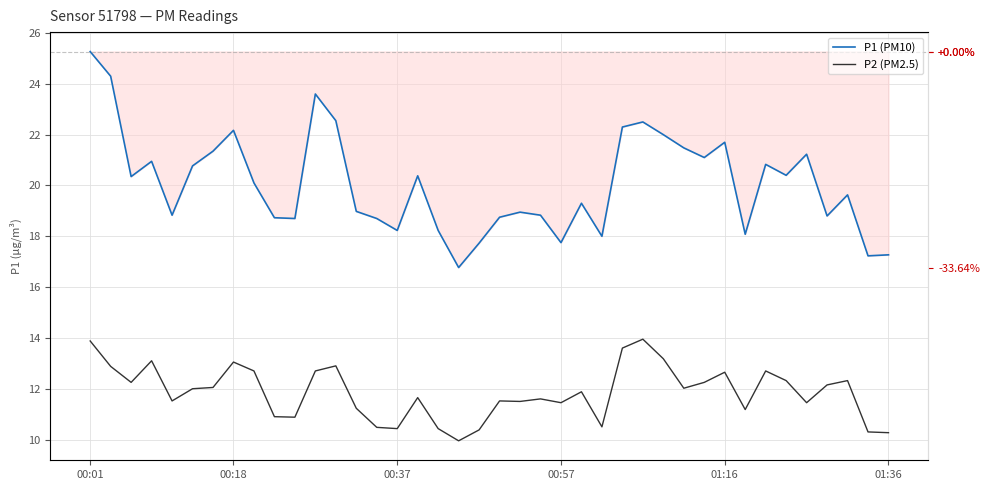

What is the label of the 32nd point from the right?

8